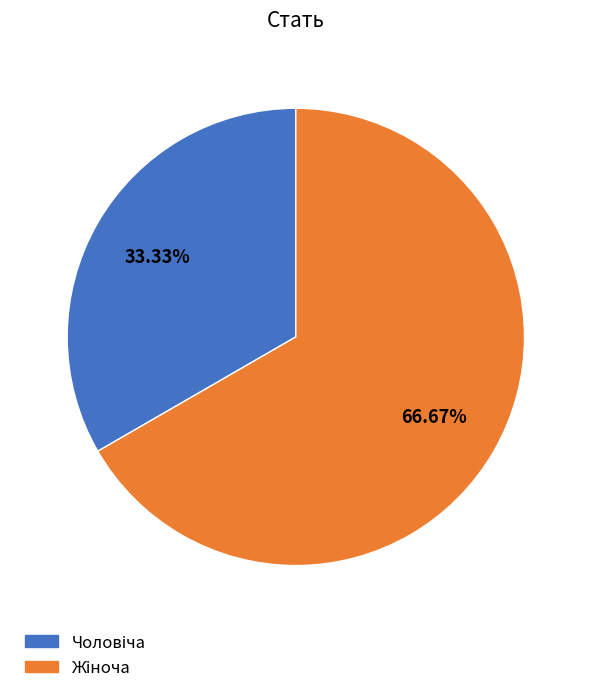

Is there a majority slice in this chart?

Yes